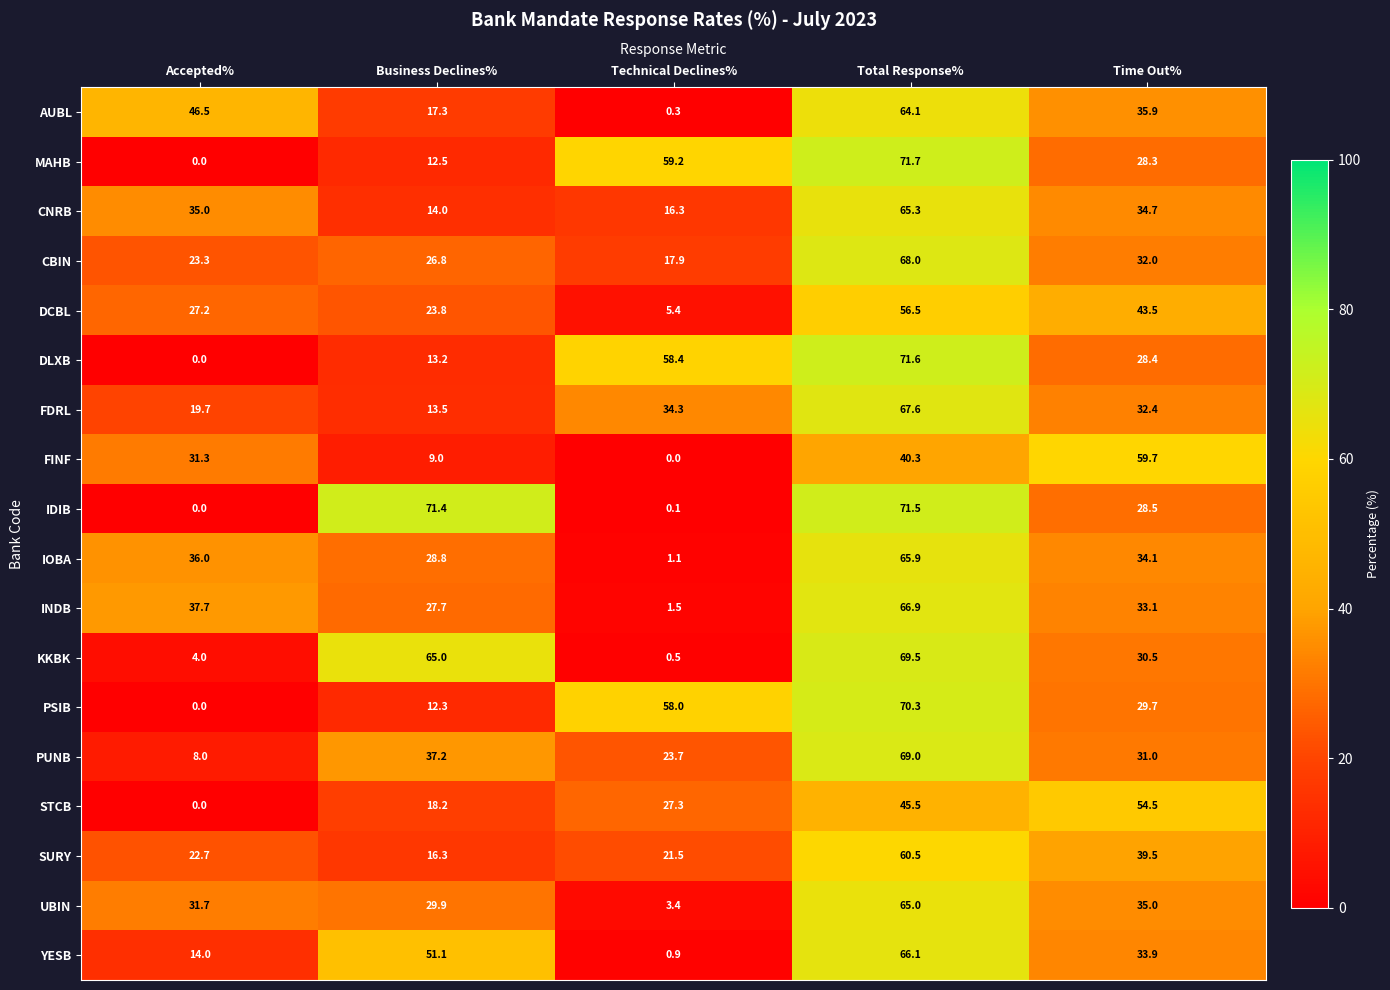

Count the number of categories in the chart.

5